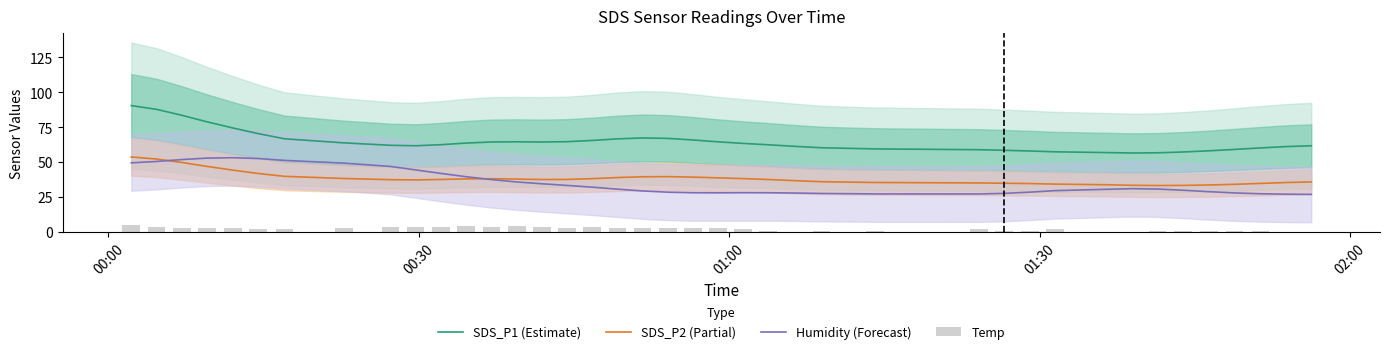

What is the highest value of the Humidity (Forecast) series?

53.0